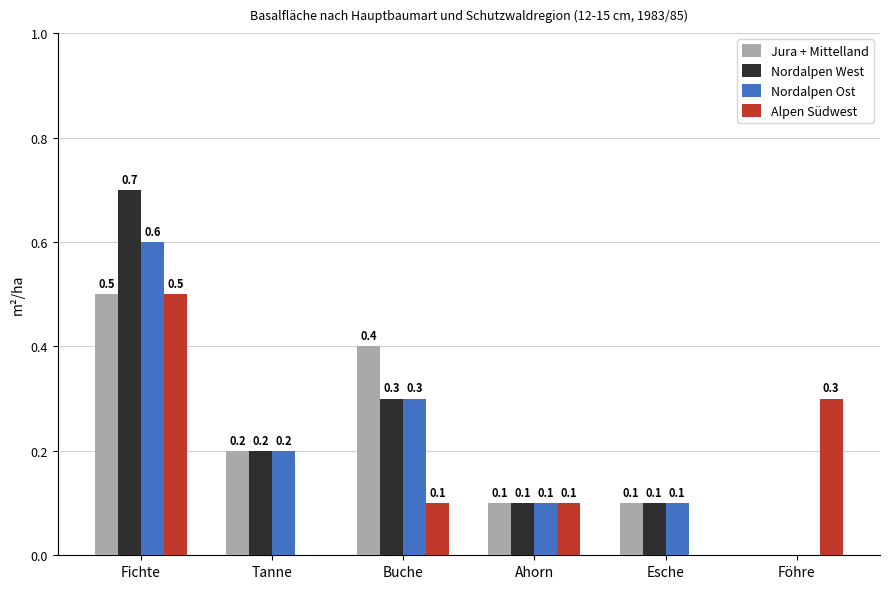

Does the chart contain stacked bars?

No